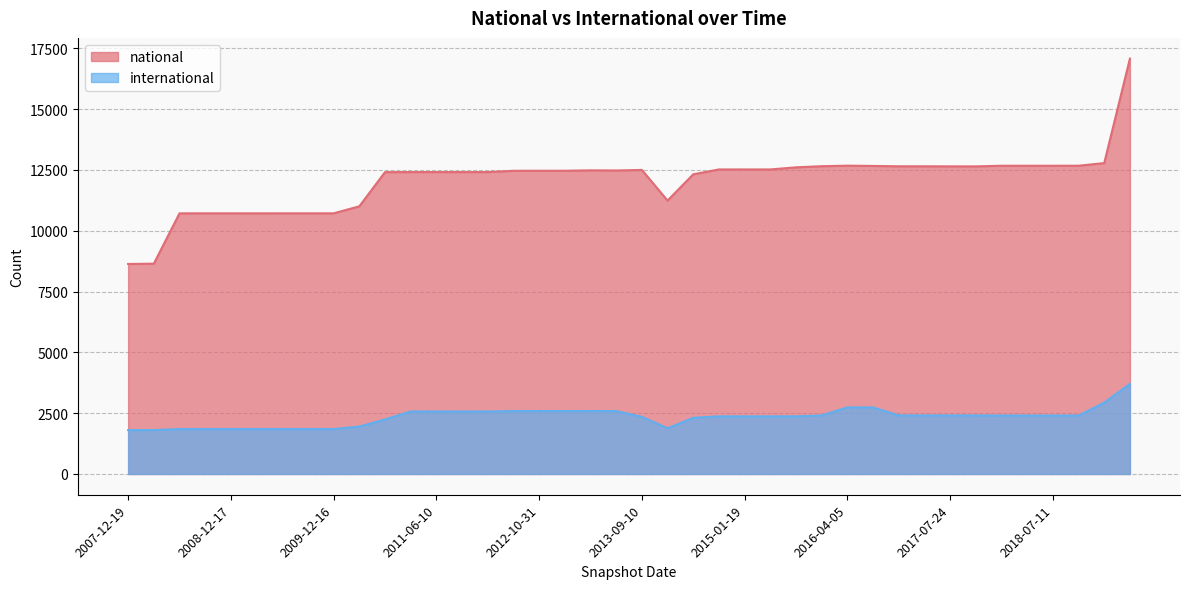

In national, how many points are higher than both neighbors (excluding endpoints)?

3